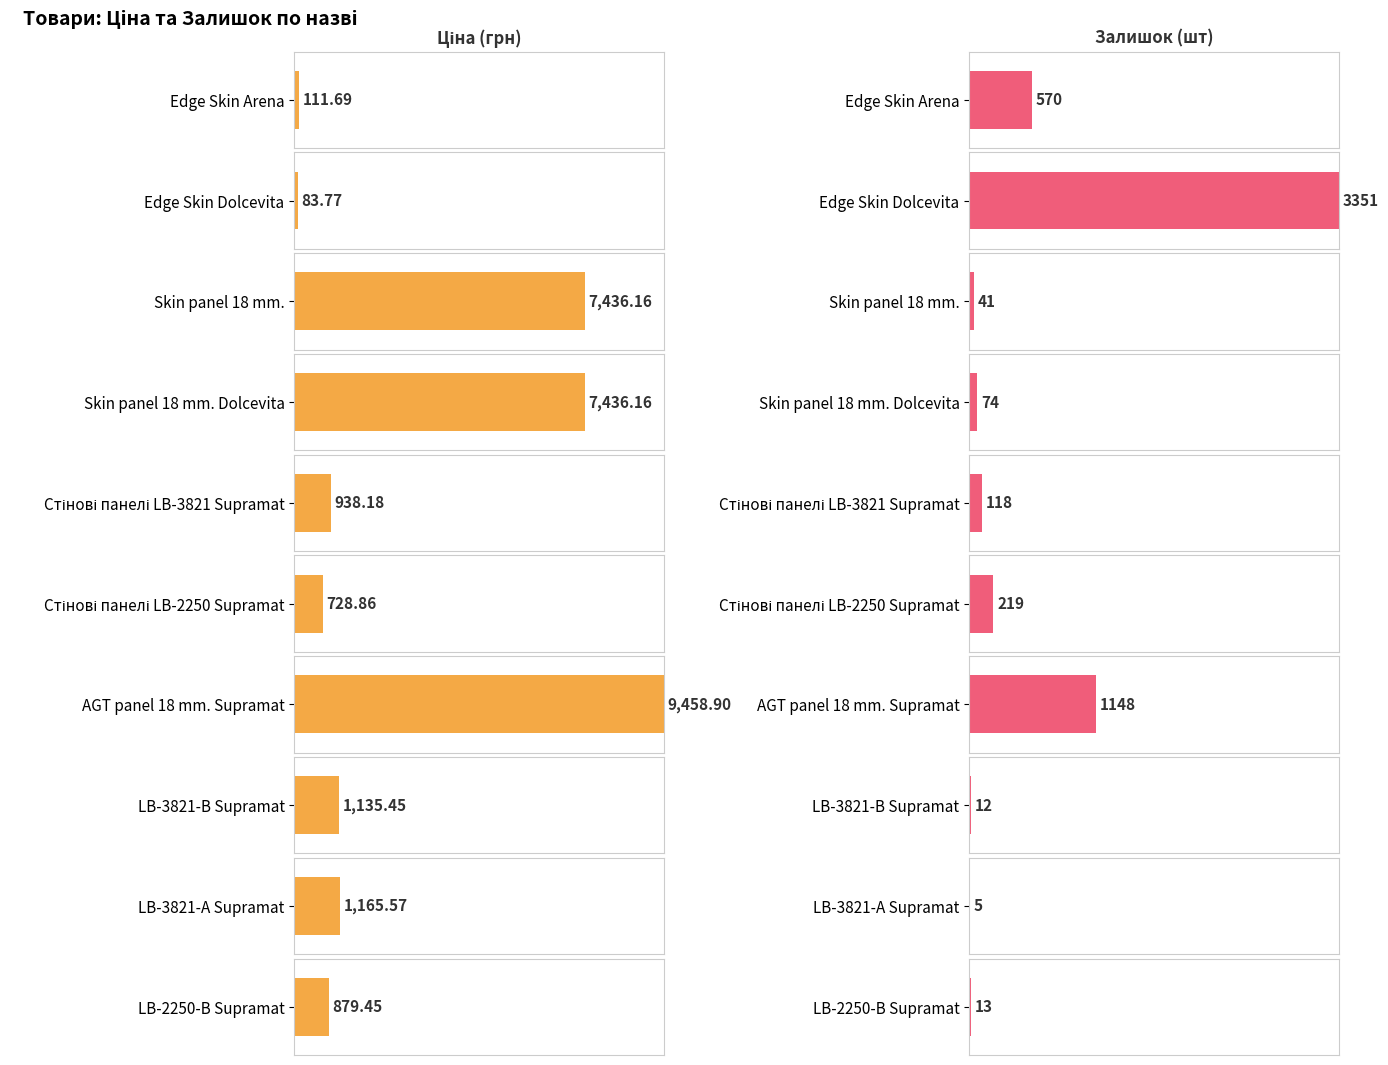

How many data points in Ціна are above 1135?

5